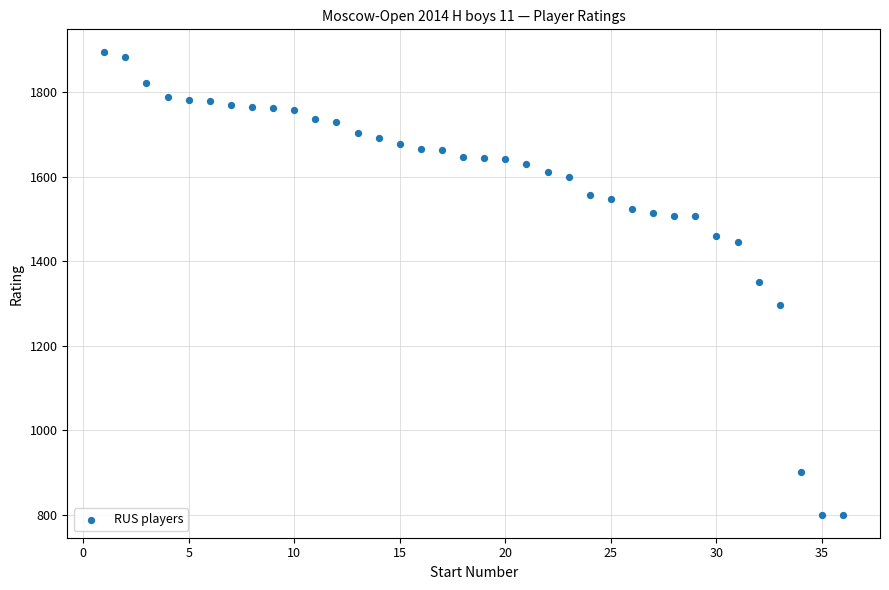

What is the range of Y values (max minus min)?

1094